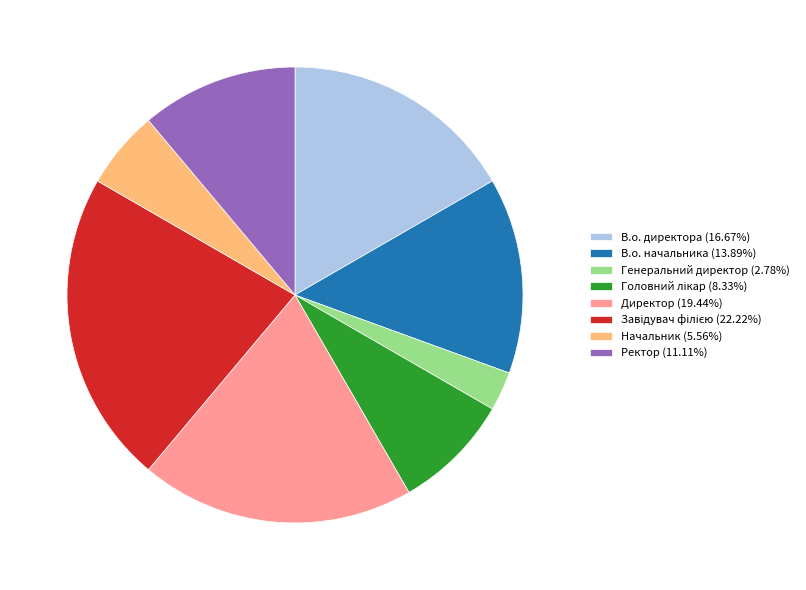

Do Ректор (11.11%) and Директор (19.44%) together represent more than half of the pie?

No